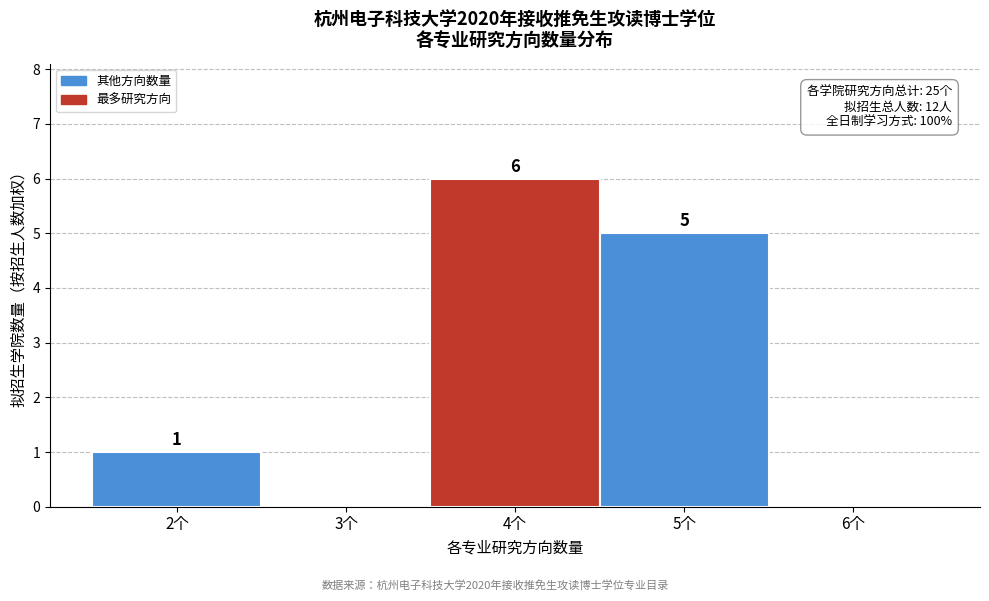

Over which range of the x-axis is the bar tallest?

3.5 to 4.5